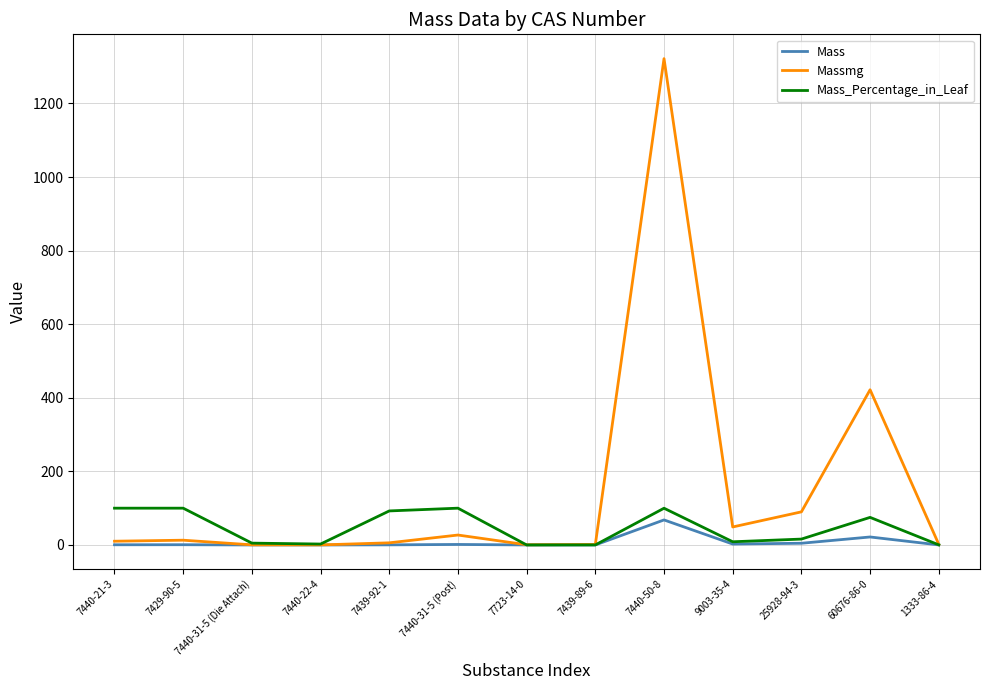

List the series in order of their overall mean, lowest first.

Mass, Mass_Percentage_in_Leaf, Massmg